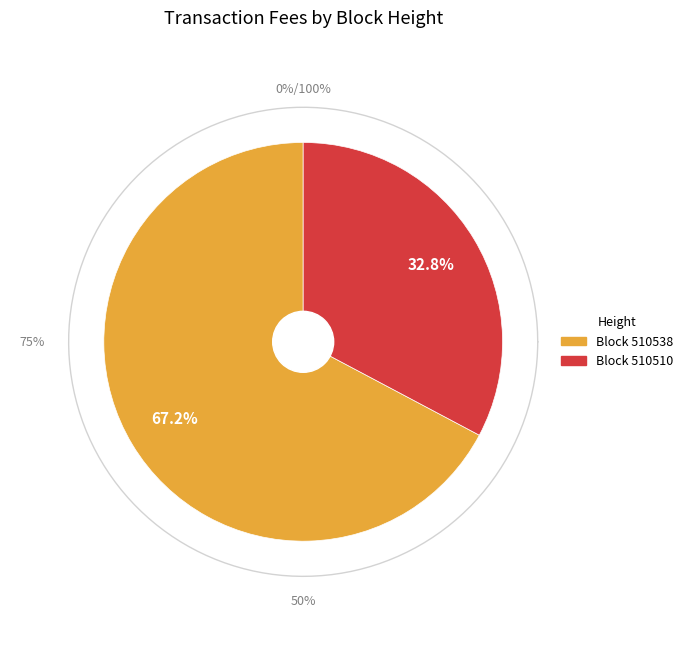

Which has a higher value, 510538 or 510510?

510538